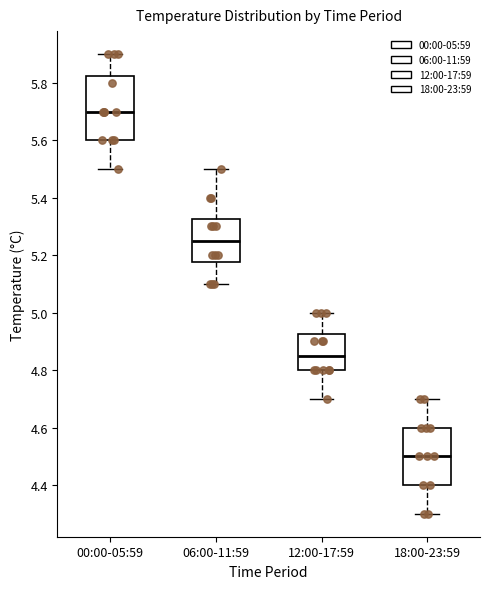

Which box has the highest median line?

00:00-05:59